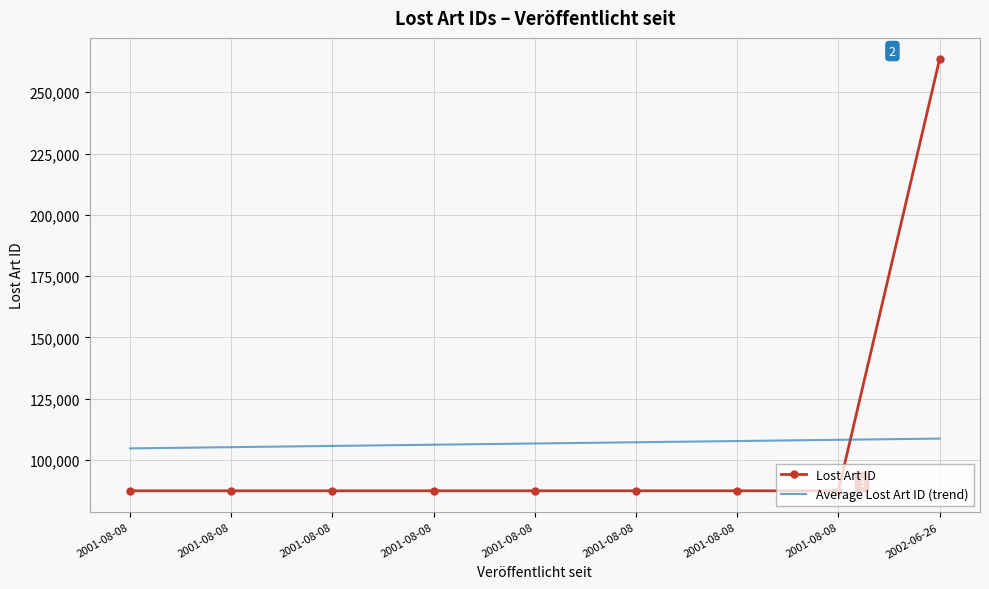

What are all the series names shown in the legend?

Lost Art ID, Average Lost Art ID (trend)